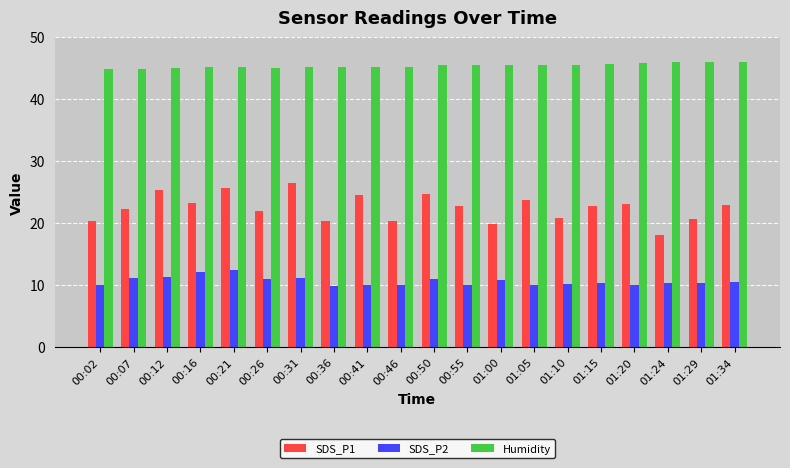

How many bars are there in total?

60